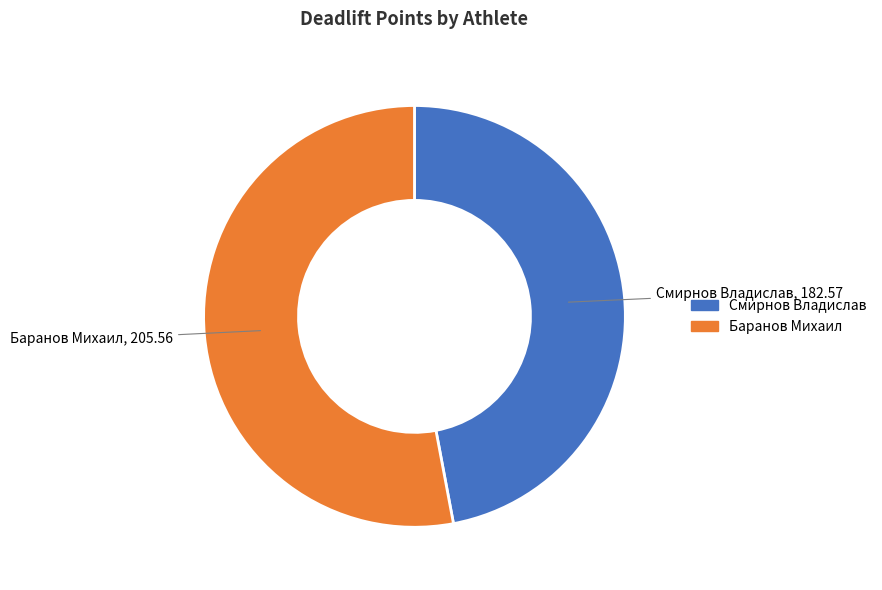

Which category has the biggest portion of the pie?

Баранов Михаил